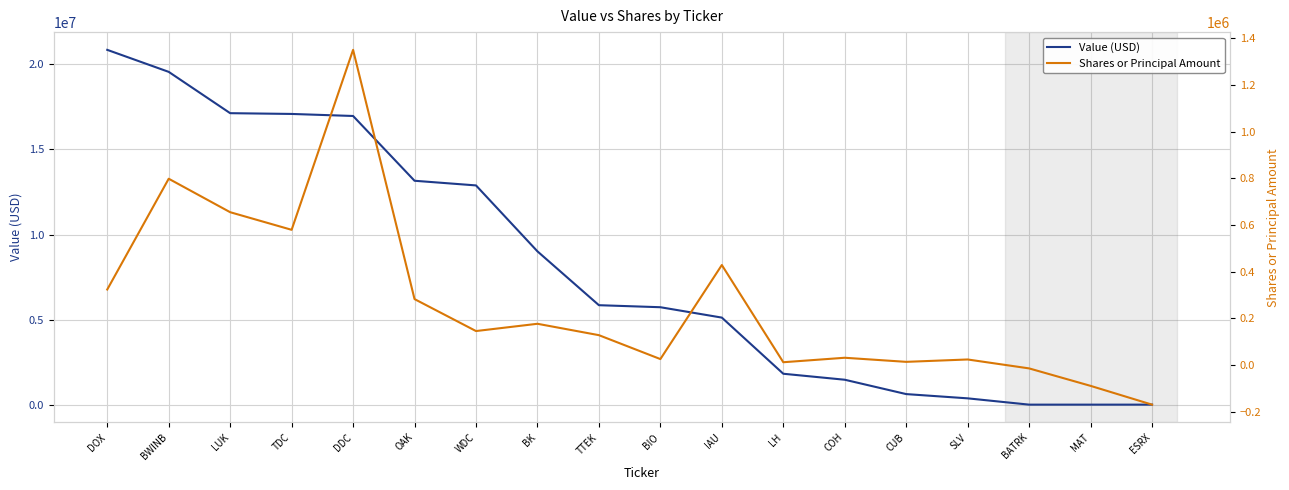

Reading left to right, extract all data points from this chart.

Value (USD): 20858000	19564000	17135000	17090000	16970000	13162000	12888000	9011000	5846000	5727000	5117000	1816000	1464000	620000	370000	0	0	0
Shares or Principal Amount: 323576	798514	655025	579510	1351123	282456	145468	176621	127785	25304	428520	11781	30935	13398	23570	-14700	-89590	-170060